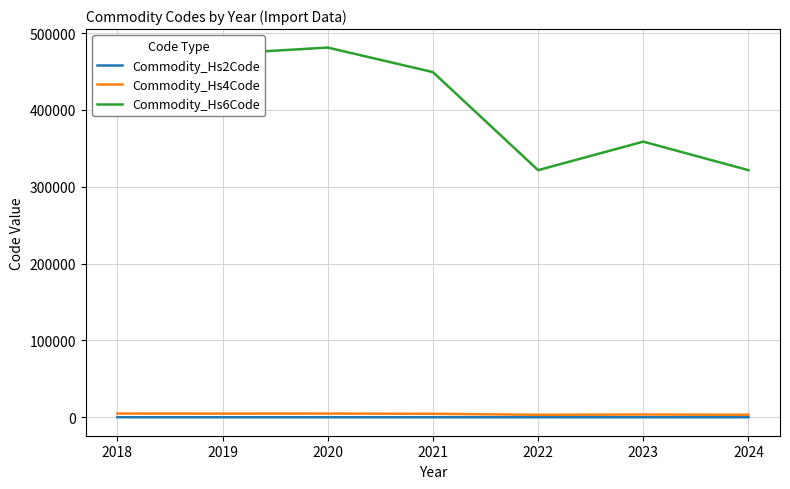

What is the total value across all series at 2017?

486010.0